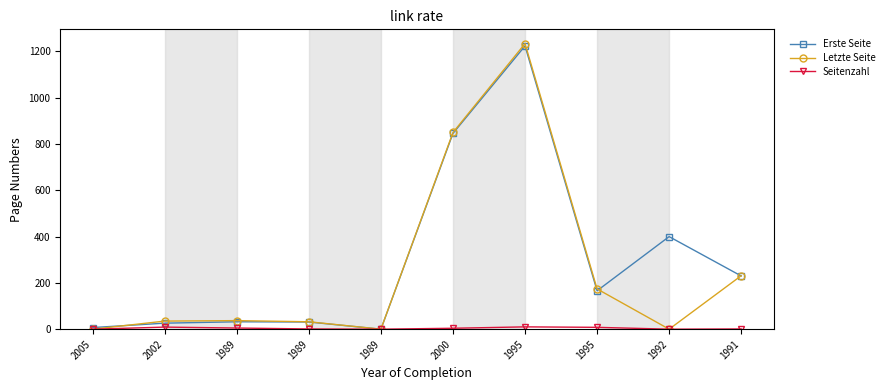

True or false: Seitenzahl has more than 1 points higher than both neighbors.

True